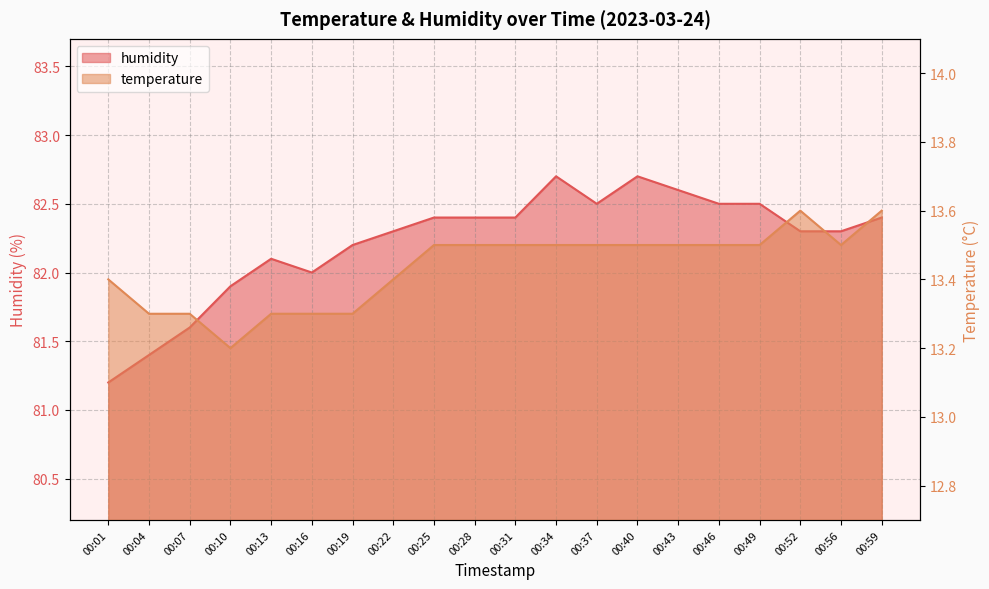

At how many categories does at least one series exceed 81?

20